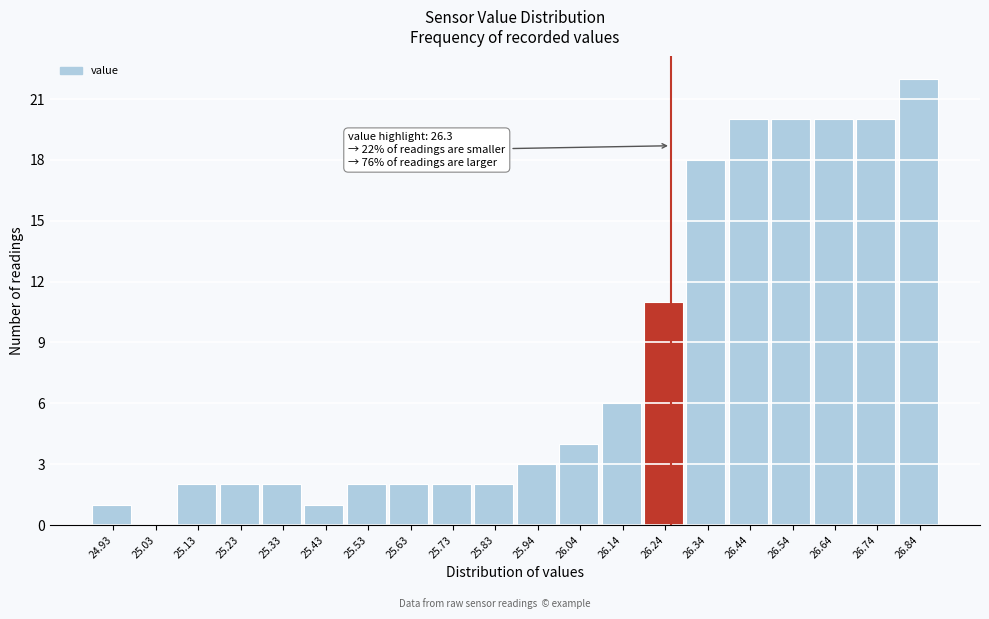

Reading left to right, list all the values displayed in this chart.

24.93=1	25.03=0	25.13=2	25.23=2	25.33=2	25.43=1	25.53=2	25.63=2	25.73=2	25.83=2	25.94=3	26.04=4	26.14=6	26.24=11	26.34=18	26.44=20	26.54=20	26.64=20	26.74=20	26.84=22